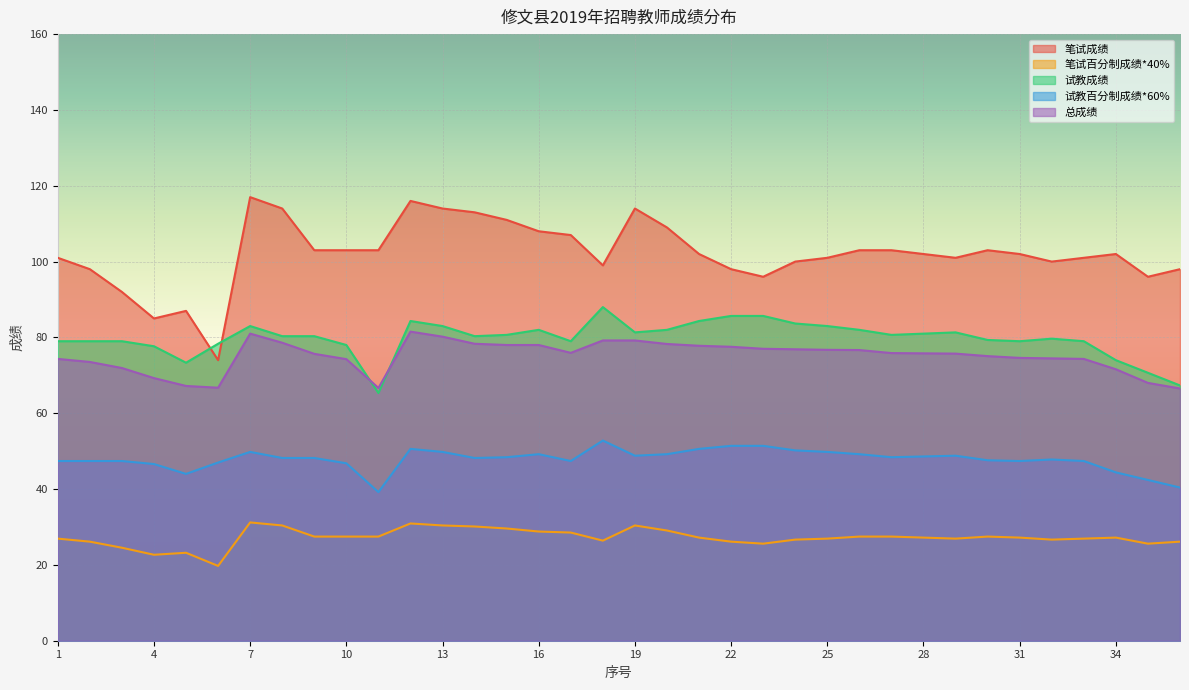

What are all the series names shown in the legend?

笔试成绩, 笔试百分制成绩*40%, 试教成绩, 试教百分制成绩*60%, 总成绩